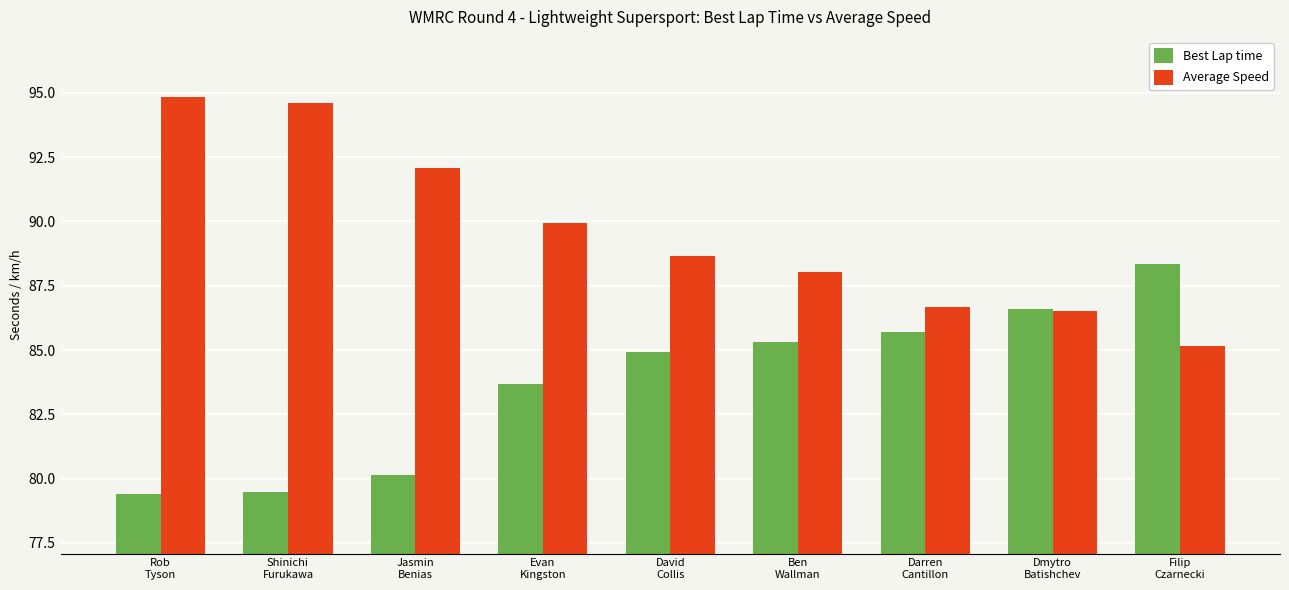

Where does the Average Speed series first go above 88?

Rob
Tyson